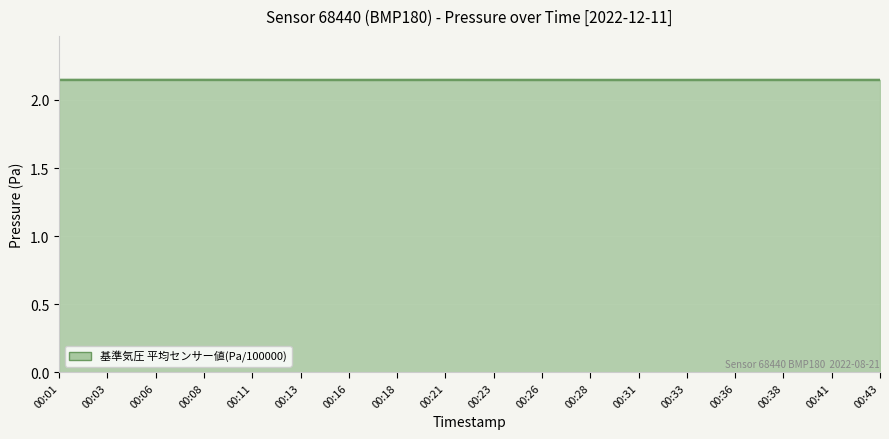

How many lines are shown in the chart?

1